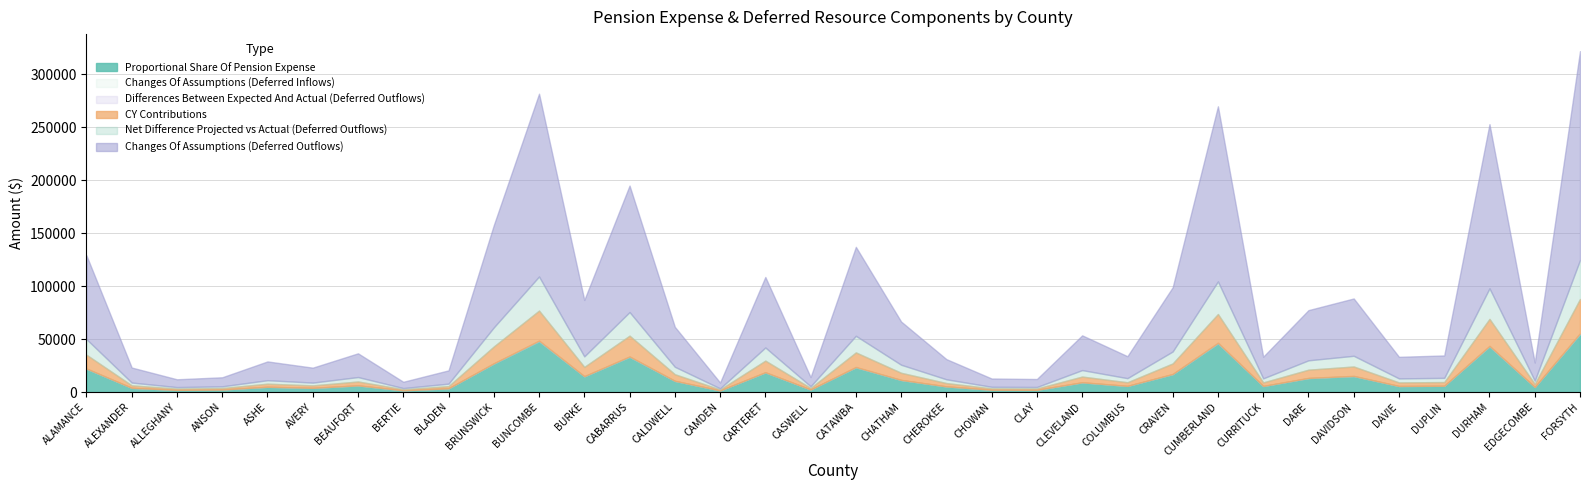

True or false: Proportional Share Of Pension Expense and Changes Of Assumptions (Deferred Outflows) cross at least once.

False